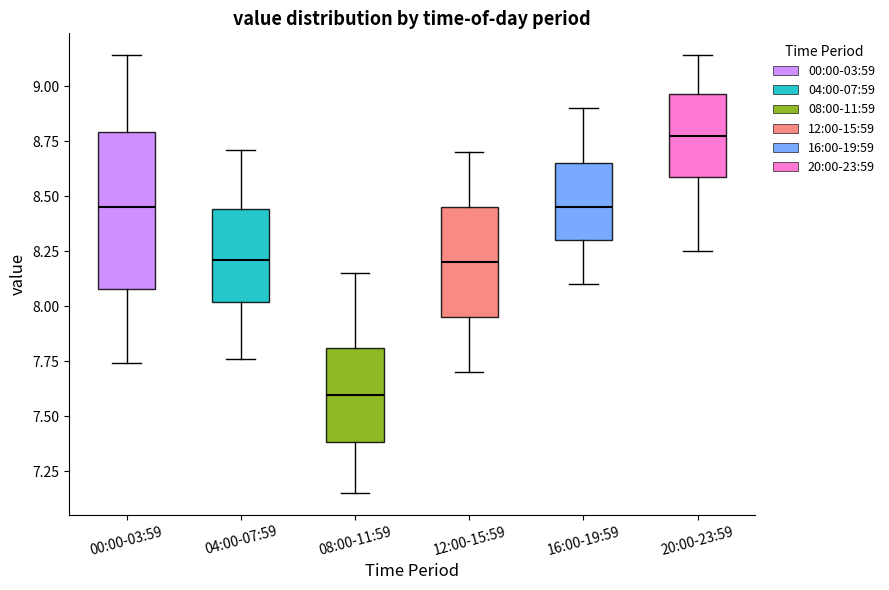

Where does the upper whisker of the box for 04:00-07:59 end on the y-axis? The values are not printed on the chart, so give them approximately, as read against the axis.

8.70